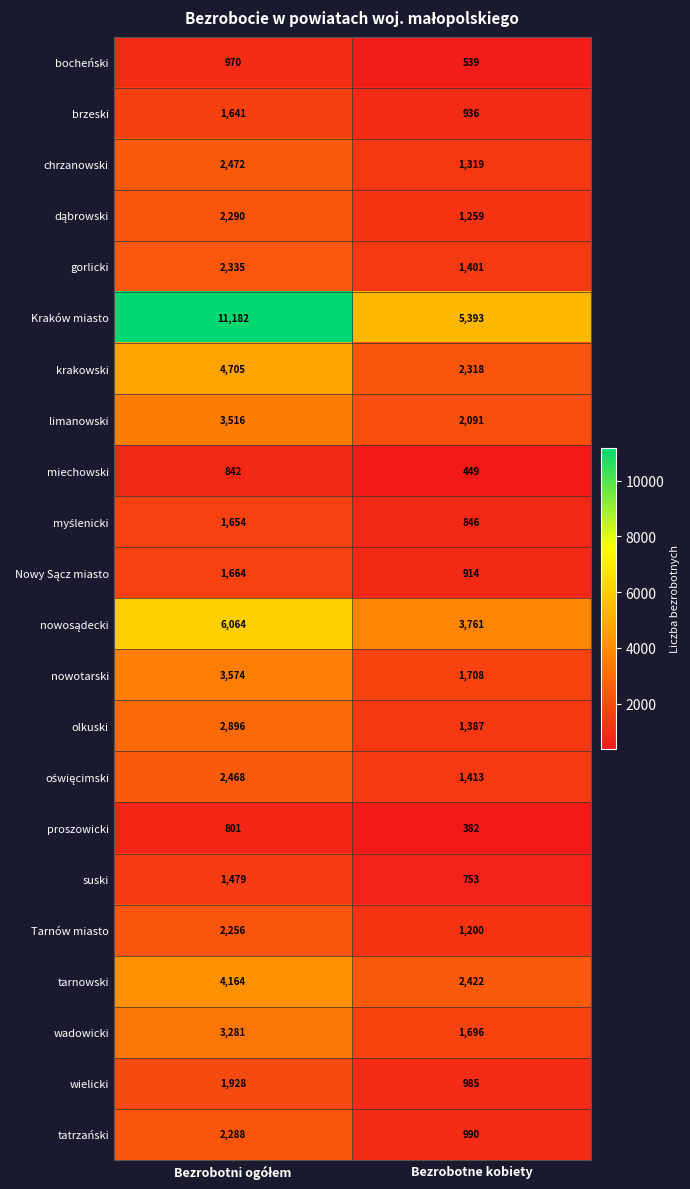

Which series has the largest total across all categories?

Kraków miasto